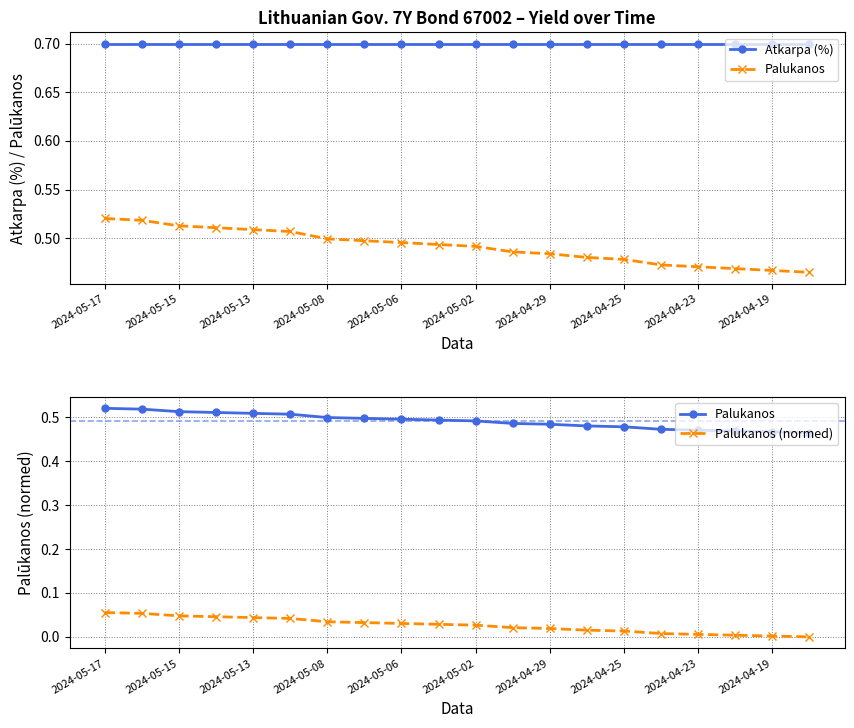

Reading left to right, what are all the values shown in this chart?

Atkarpa (%): 0.7	0.7	0.7	0.7	0.7	0.7	0.7	0.7	0.7	0.7	0.7	0.7	0.7	0.7	0.7	0.7	0.7	0.7	0.7	0.7
Palukanos: 0.5	0.5	0.5	0.5	0.5	0.5	0.5	0.5	0.5	0.5	0.5	0.5	0.5	0.5	0.5	0.5	0.5	0.5	0.5	0.5
Palukanos (normed): 0.1	0.1	0.0	0.0	0.0	0.0	0.0	0.0	0.0	0.0	0.0	0.0	0.0	0.0	0.0	0.0	0.0	0.0	0.0	0.0